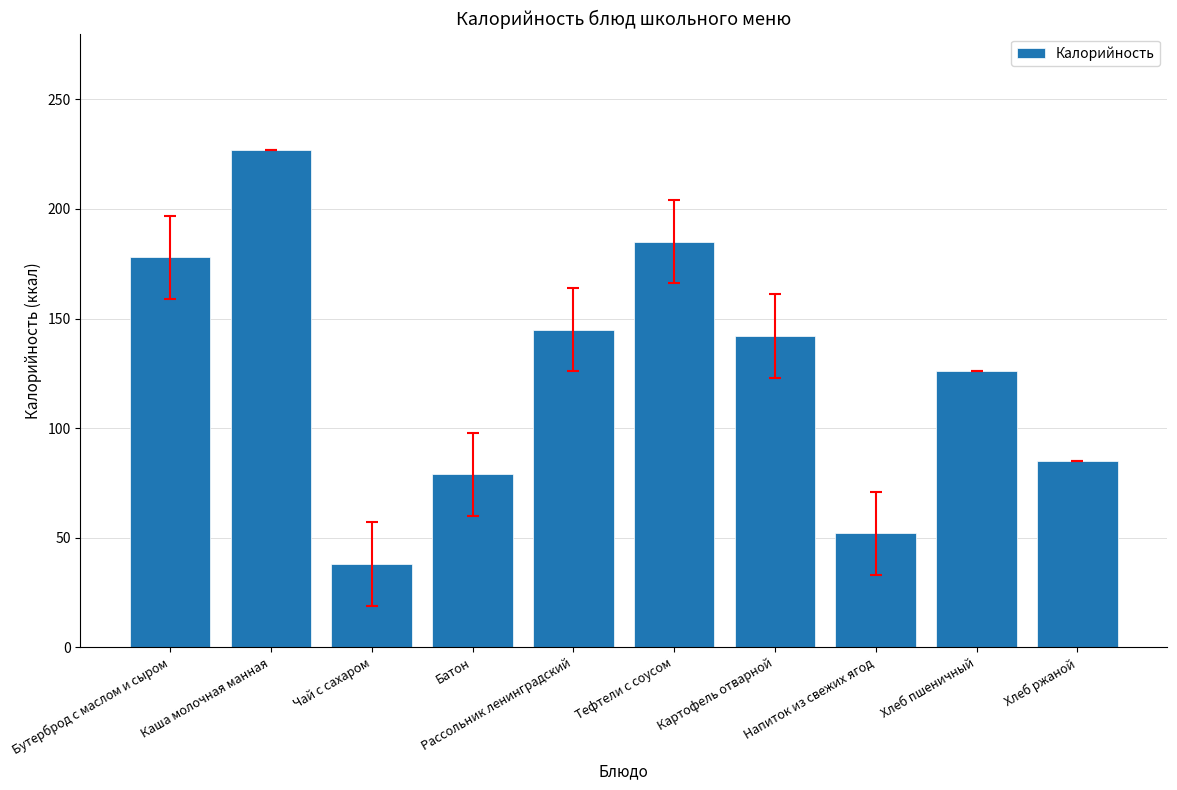

Where does the data first go above 142?

Бутерброд с маслом и сыром